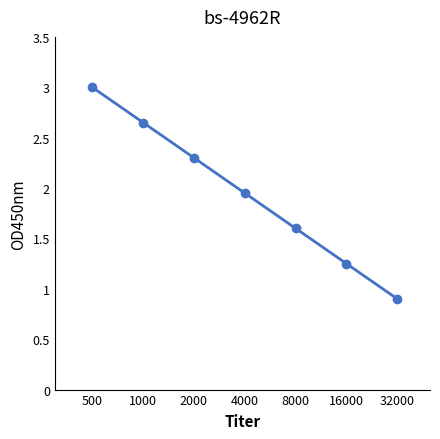

What is the smallest value displayed?

0.9